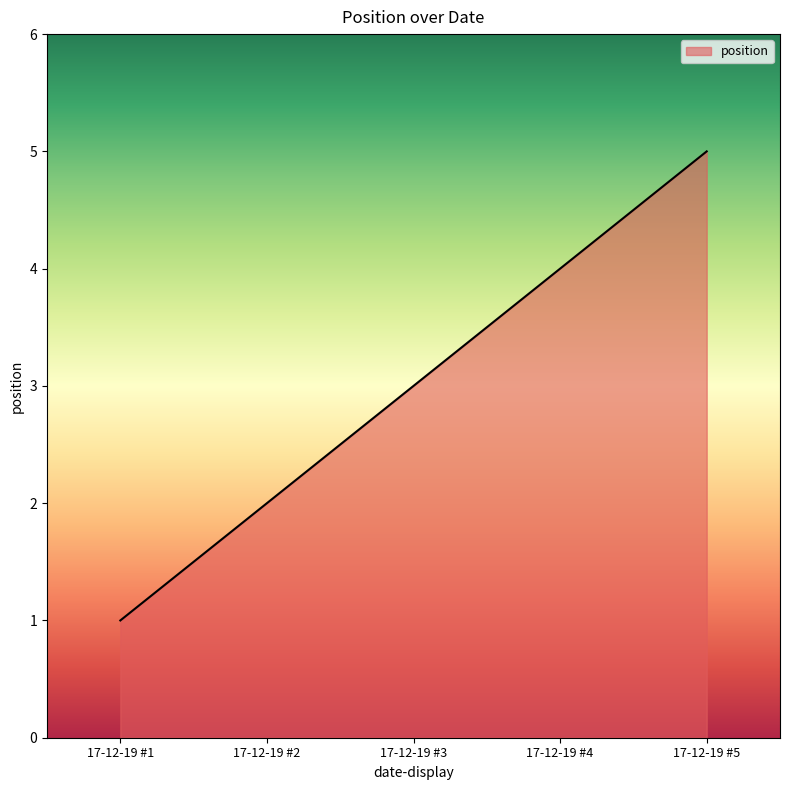

Does the chart have visible grid lines?

No